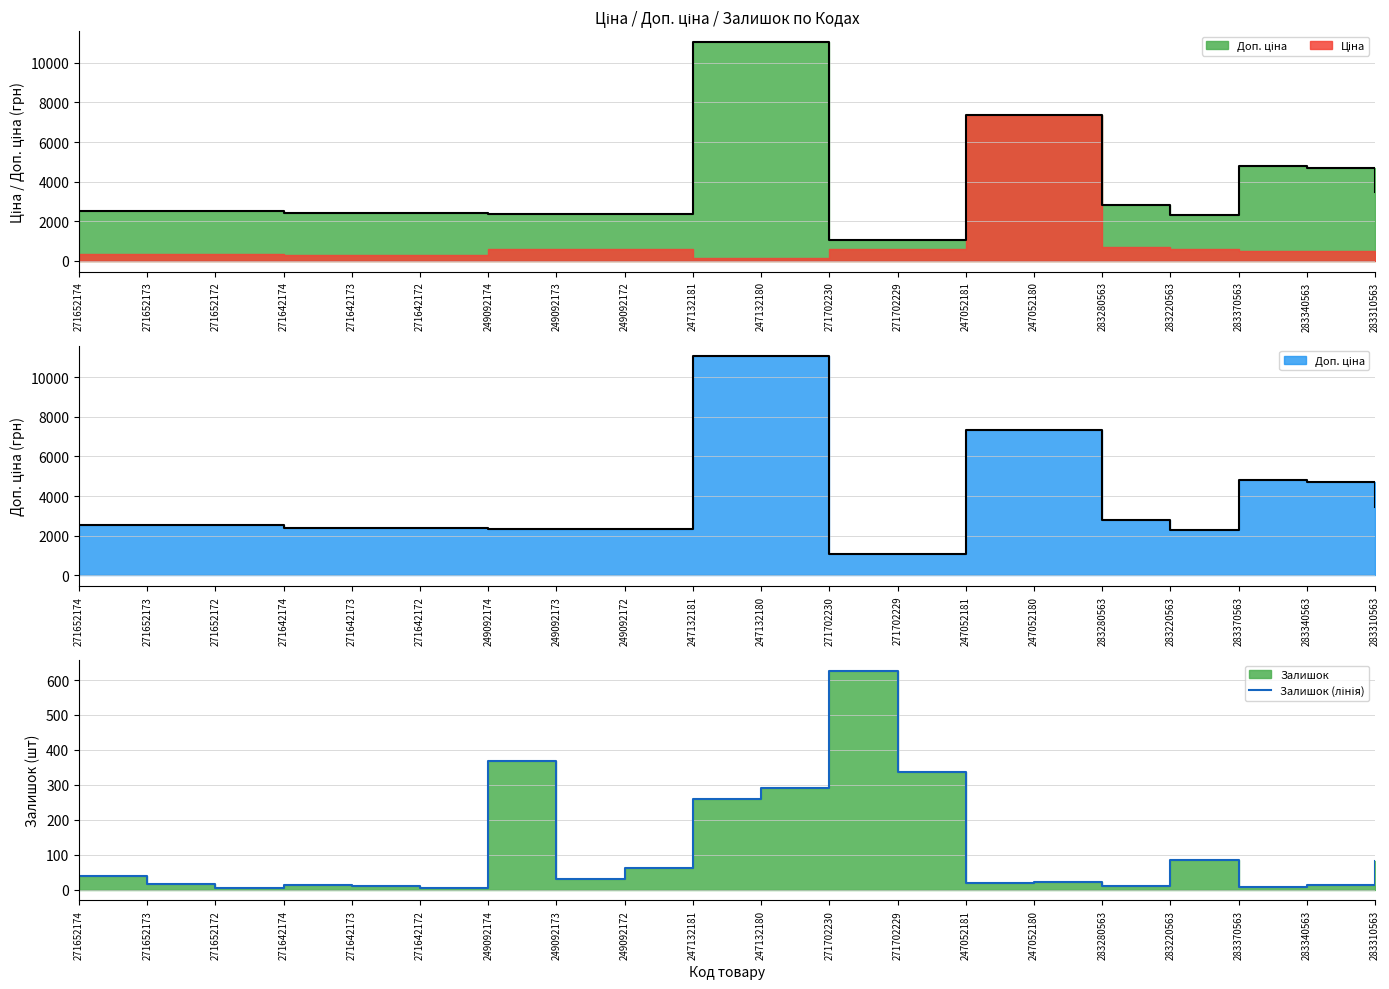

Is it true that the value at 247052180 is 33?

False